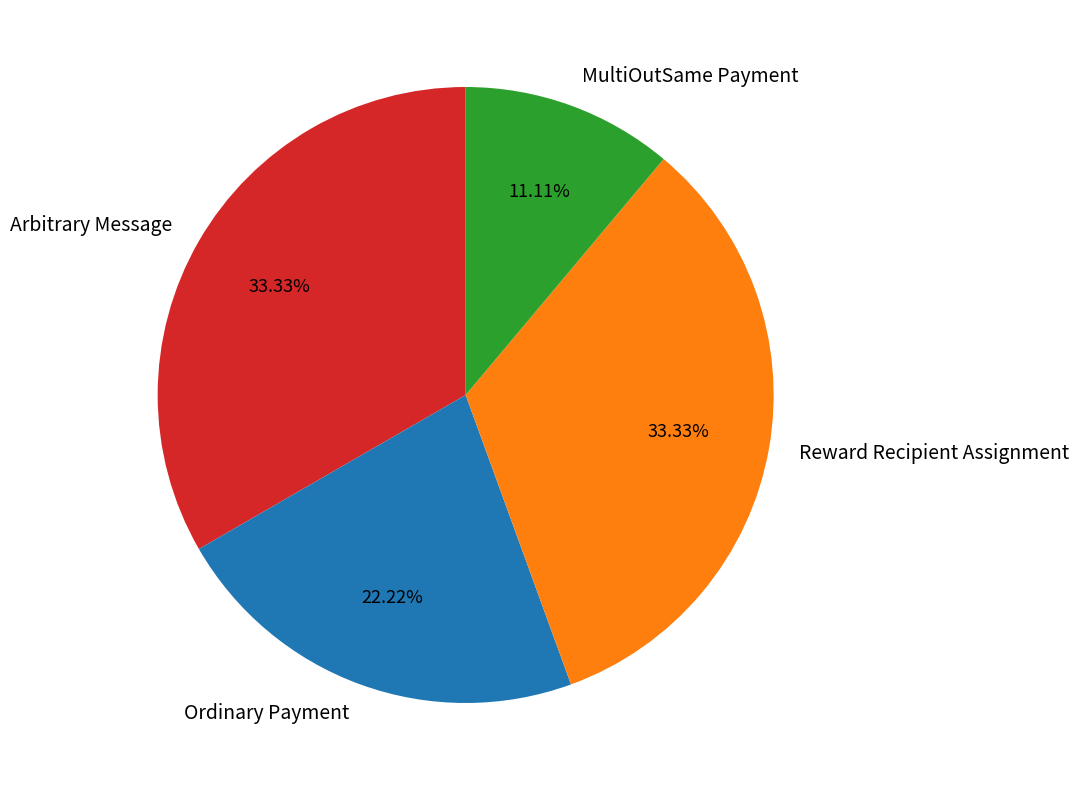

Is there a majority slice in this chart?

No